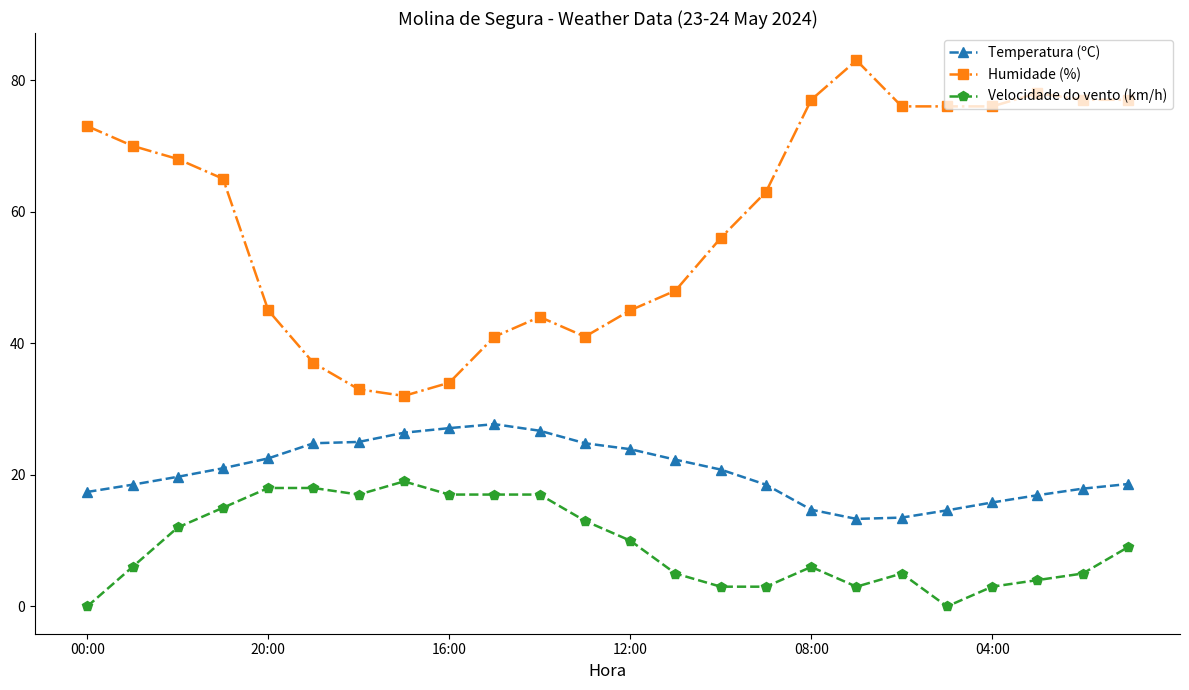

Which series has the largest total across all categories?

Humidade (%)